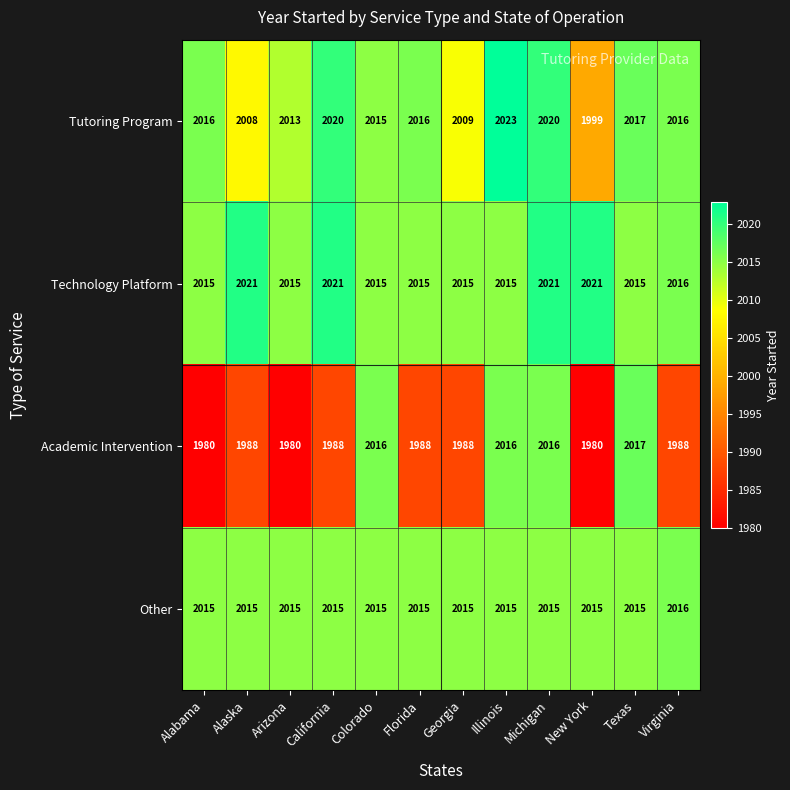

Which category has the lowest value in the Tutoring Program series?

New York